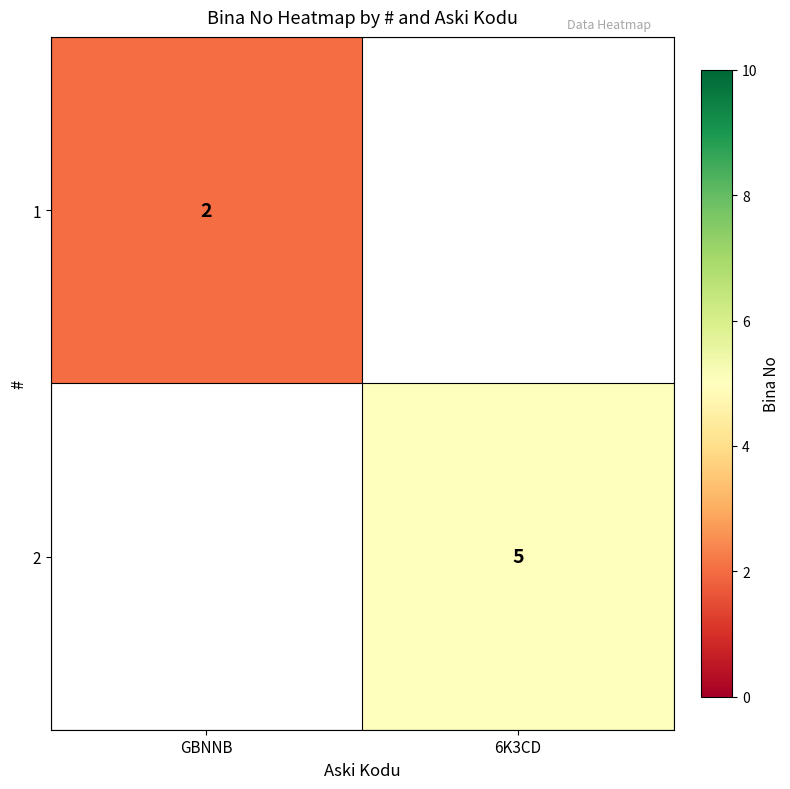

Count the number of data series in this chart.

2